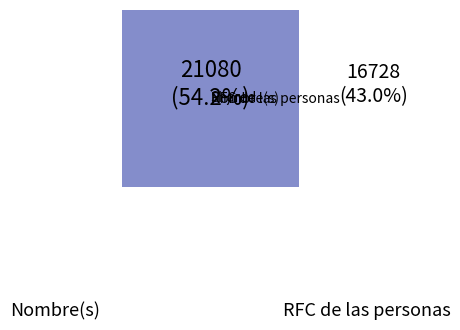

How much of the chart is everything except 7?

98.8%